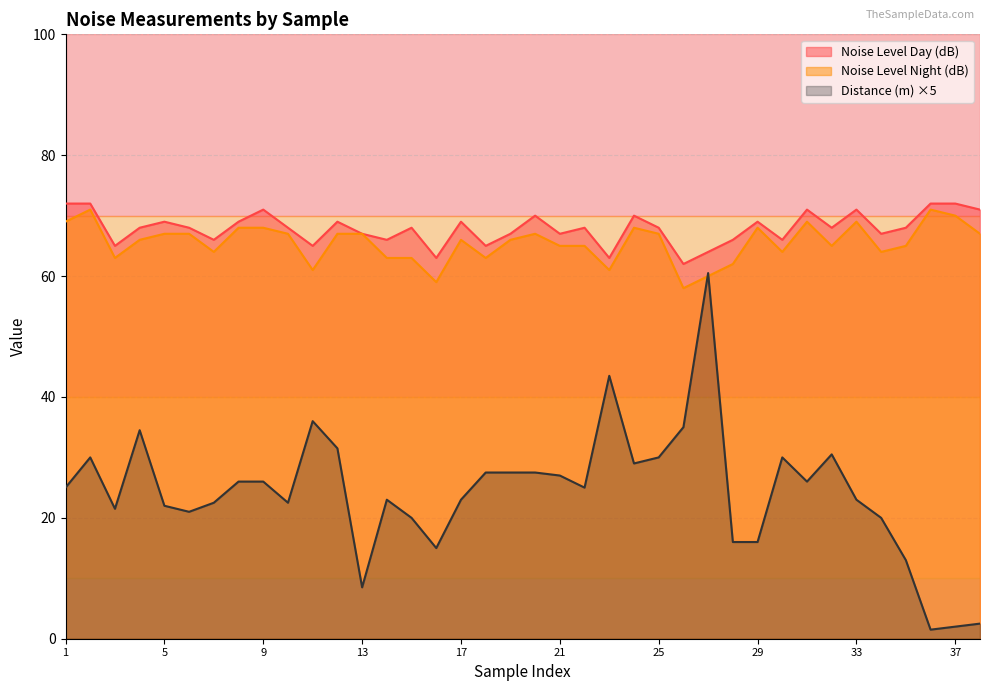

At which category is the sum across all series the highest?

27